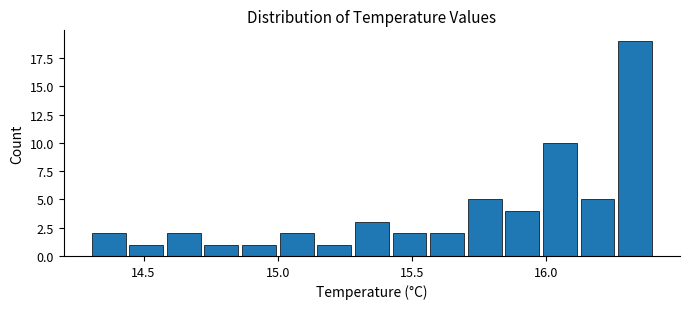

Read against the x-axis, roughly where is the centre of the tallest bar?

16.35